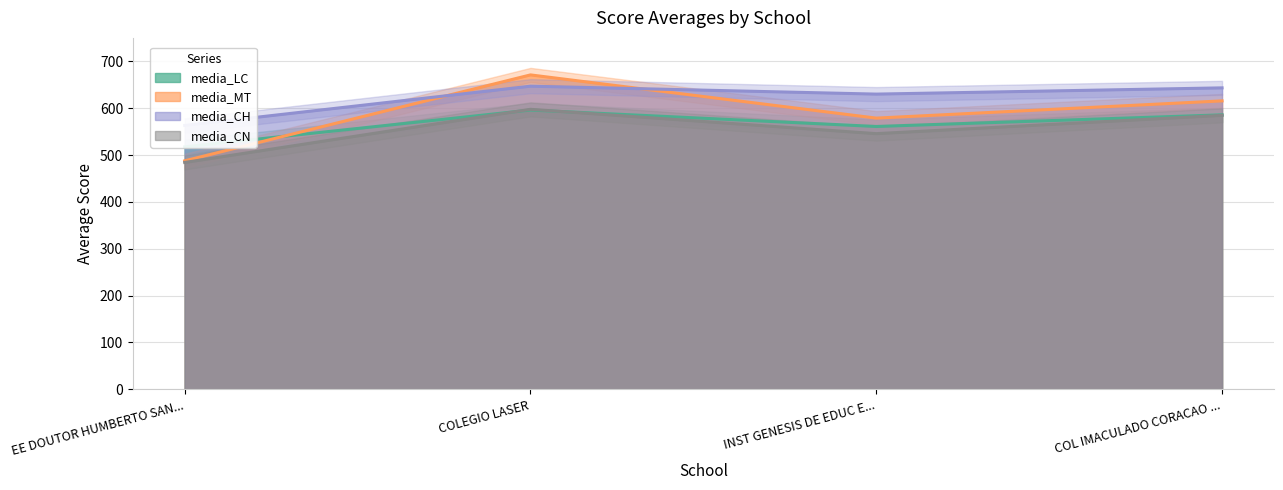

At which category is the sum across all series the highest?

COLEGIO LASER